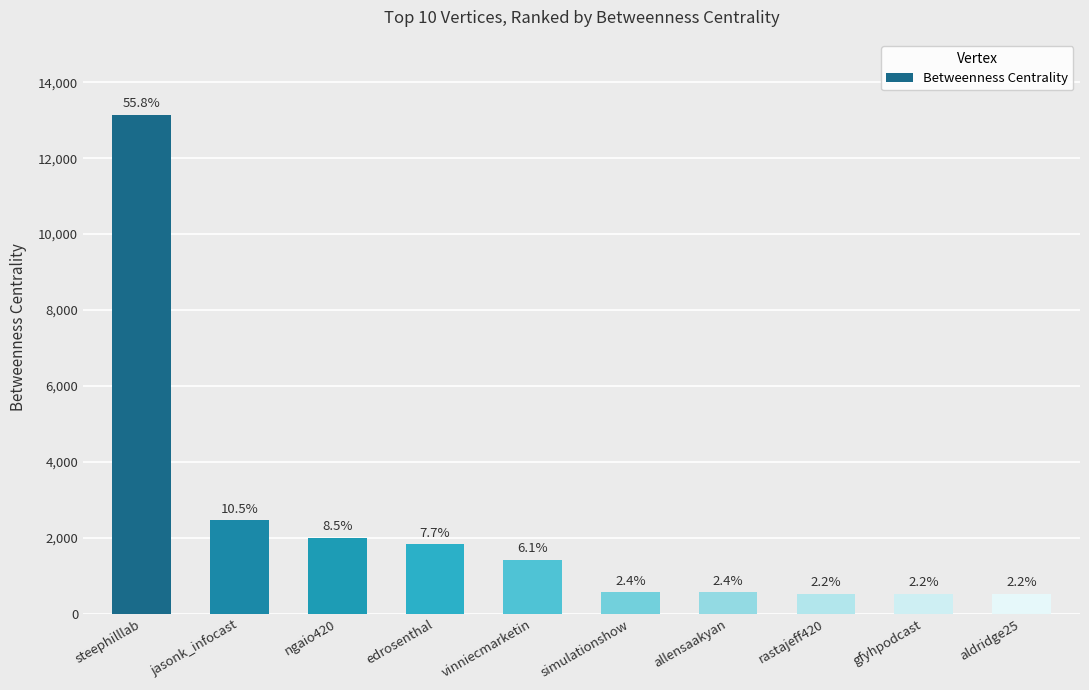

The value at ngaio420 is 2683.0. True or false?

False